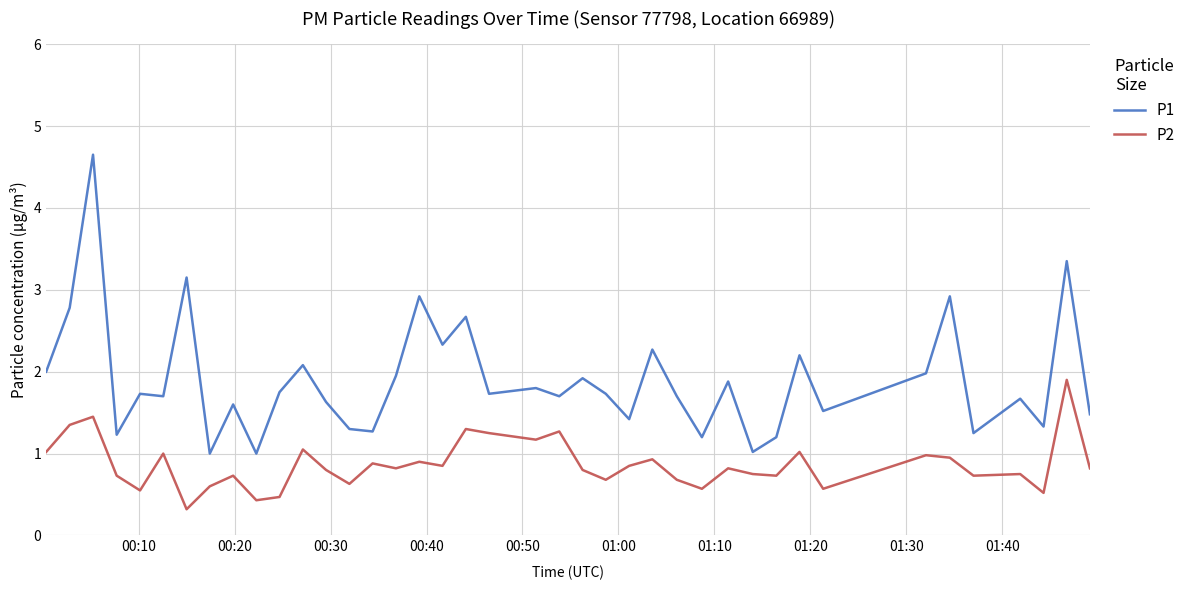

Which series has the largest total across all categories?

P1